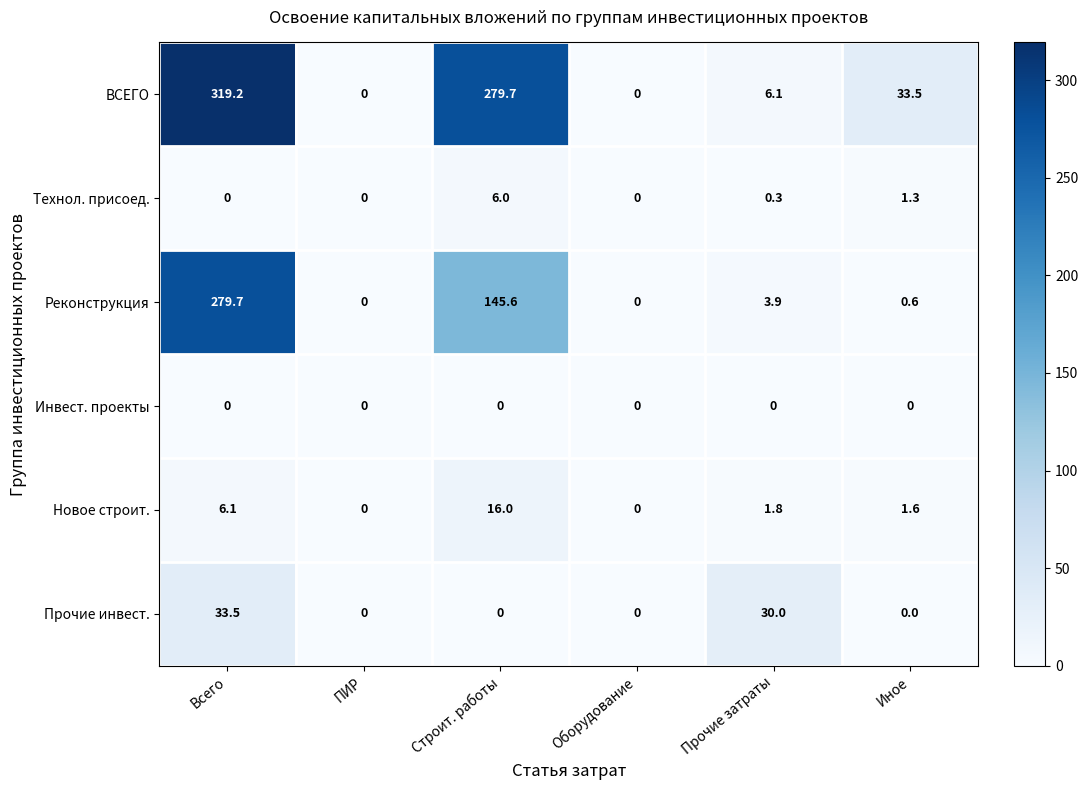

What value does the Новое строит. series have at Всего?

6.1